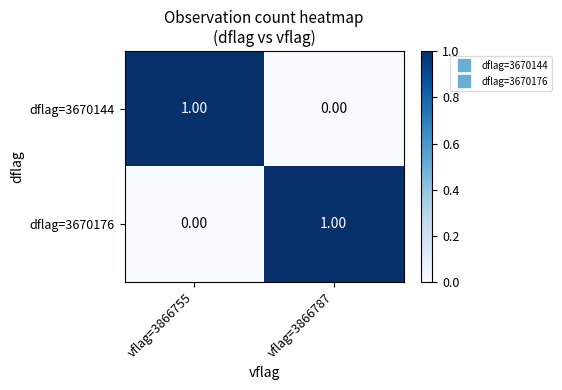

Rank the categories by dflag=3670176 value from highest to lowest.

vflag=3866787, vflag=3866755